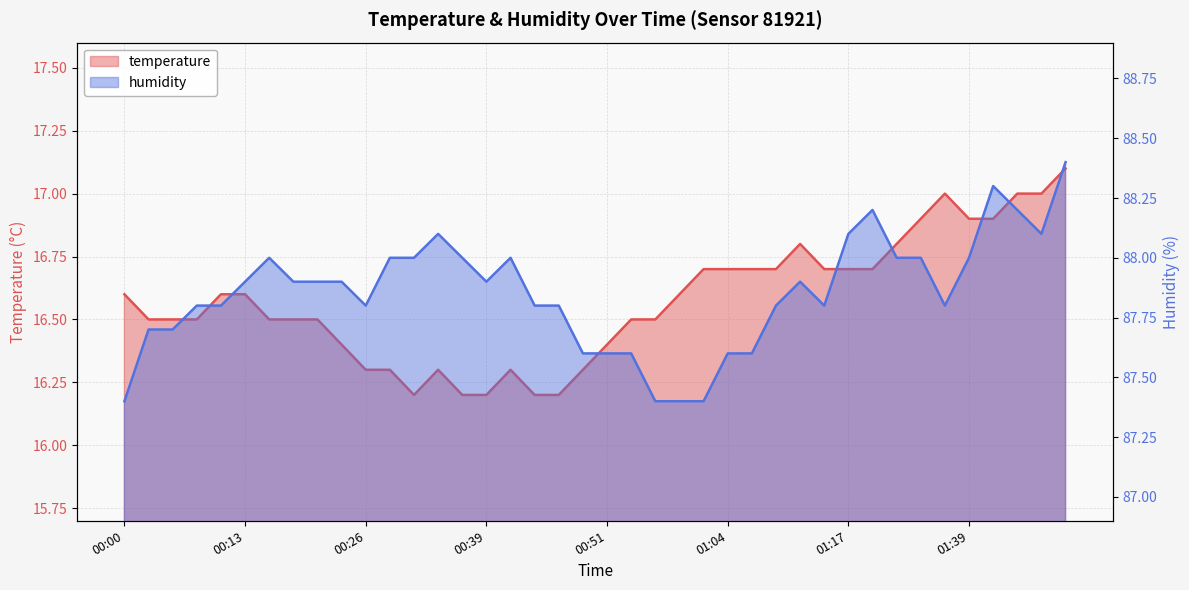

List the series in order of their overall mean, lowest first.

temperature, humidity